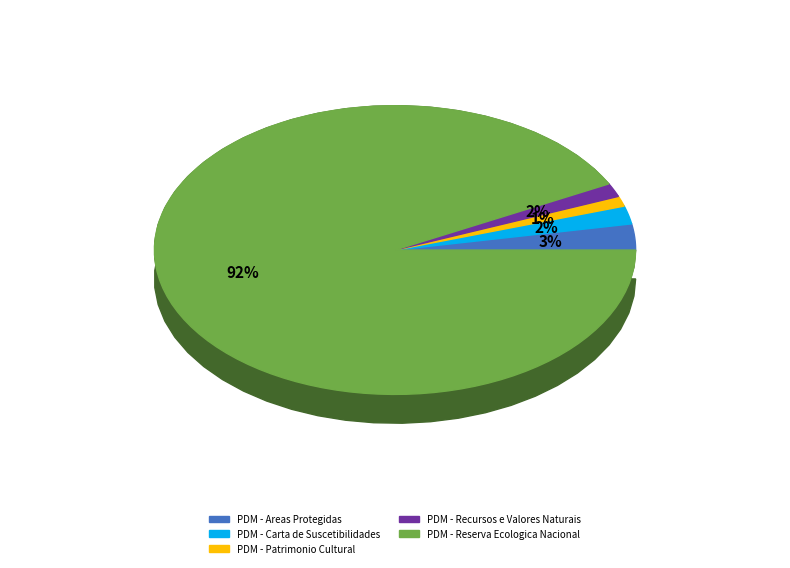

Which slice represents more than half of the pie?

PDM - Reserva Ecologica Nacional